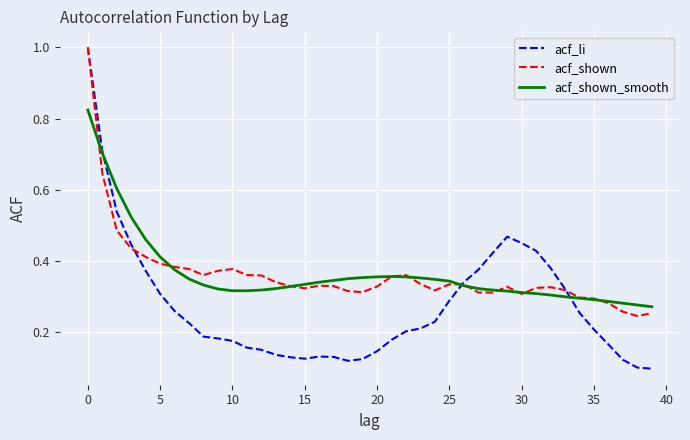

True or false: acf_li and acf_shown cross at least once.

True